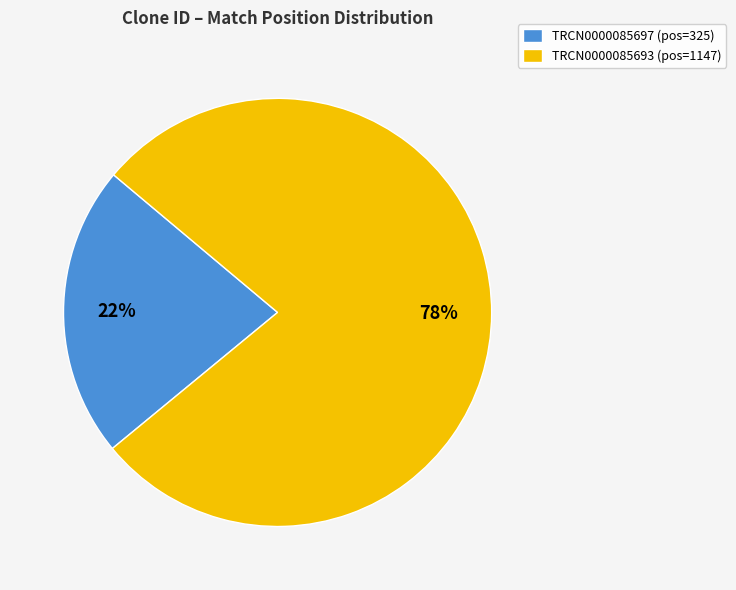

True or false: TRCN0000085693 accounts for 84% of the total.

False